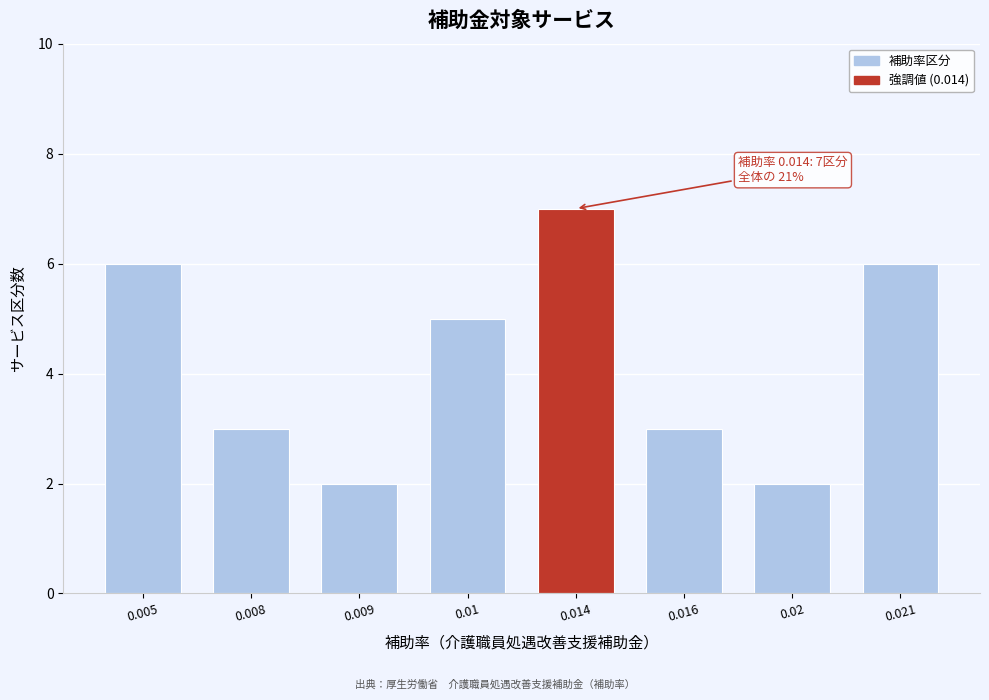

Reading right to left, transcribe all the data shown in this chart.

0.021=6	0.02=2	0.016=3	0.014=7	0.01=5	0.009=2	0.008=3	0.005=6